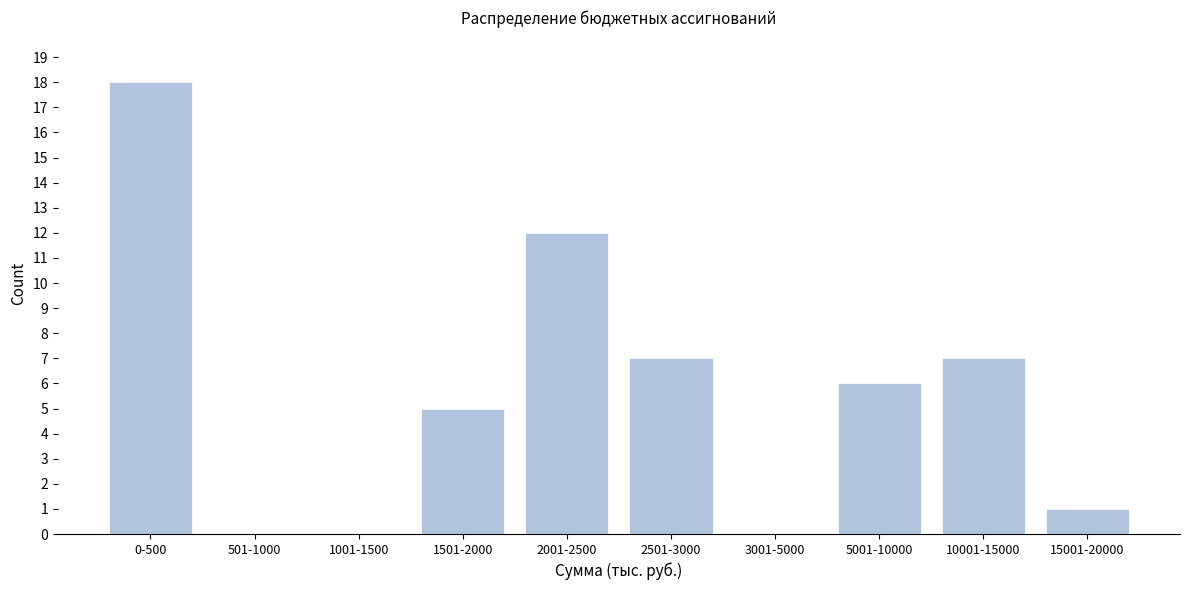

Reading left to right, what are all the values shown in this chart?

0-500=18	501-1000=0	1001-1500=0	1501-2000=5	2001-2500=12	2501-3000=7	3001-5000=0	5001-10000=6	10001-15000=7	15001-20000=1